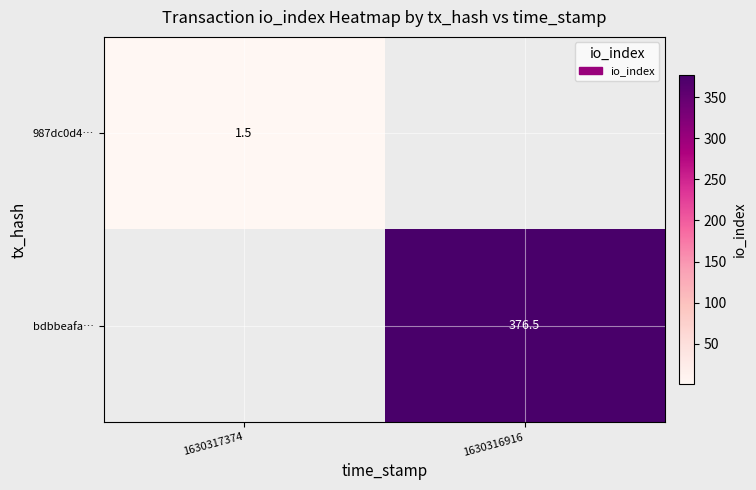

Is it true that bdbbeafa… equals 376.5 at 1630316916?

True